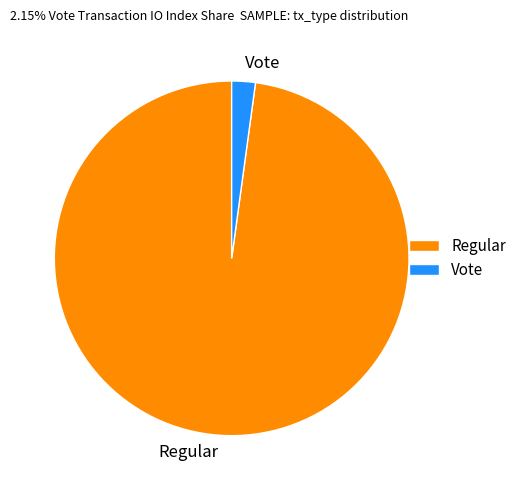

Which slice is the smallest?

Vote